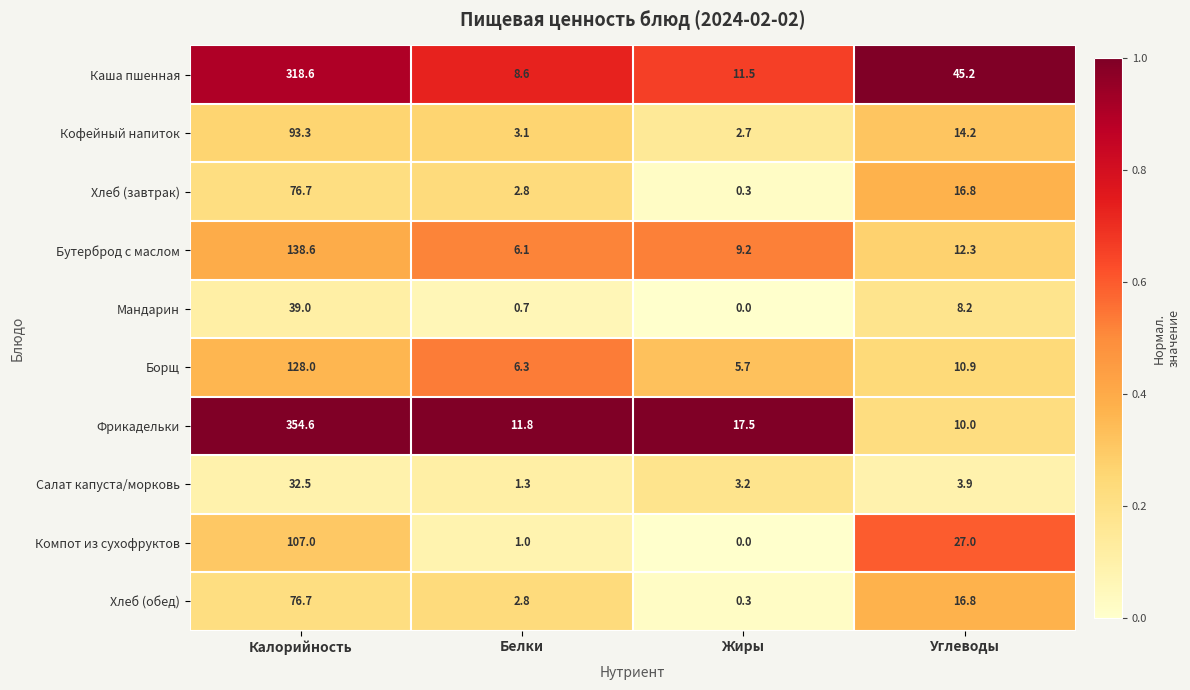

What is the sum of the Хлеб (завтрак) values at Белки and Углеводы?

19.6